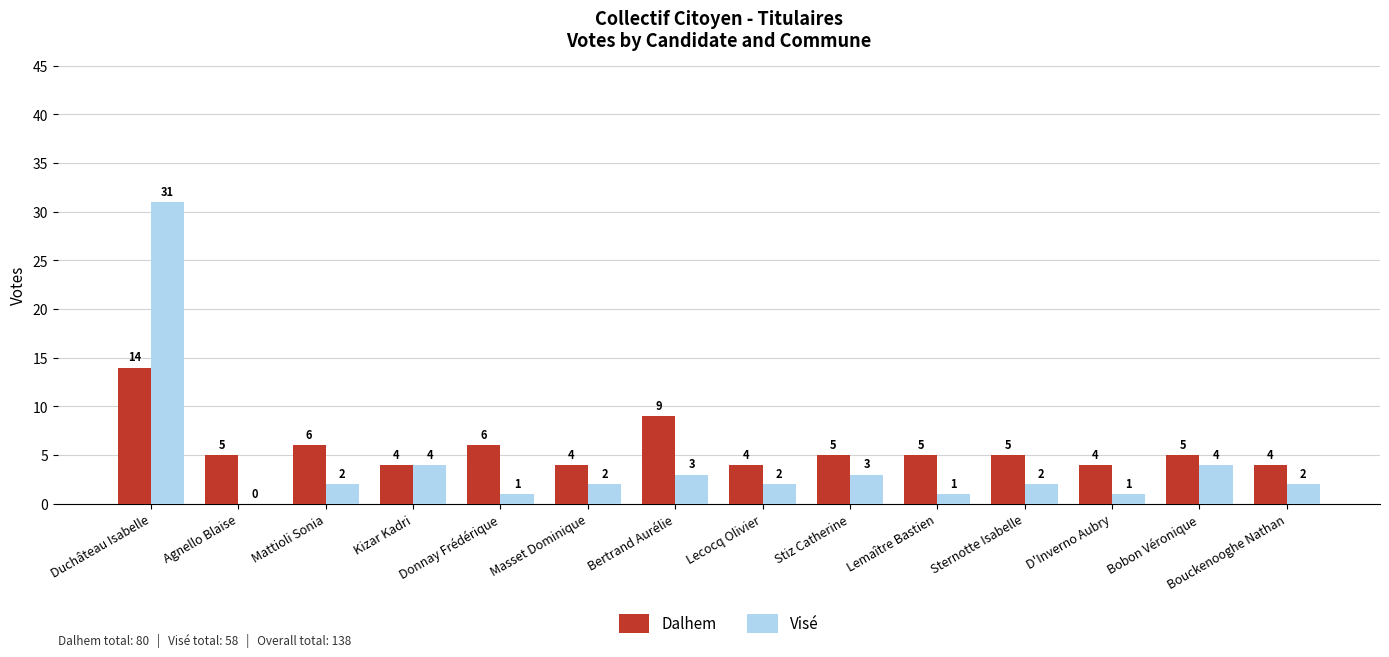

At which category is the sum across all series the highest?

Duchâteau Isabelle